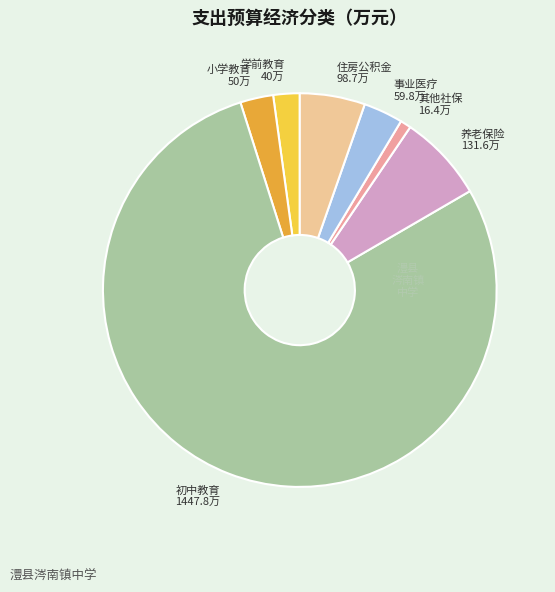

Does any single category account for the majority?

Yes